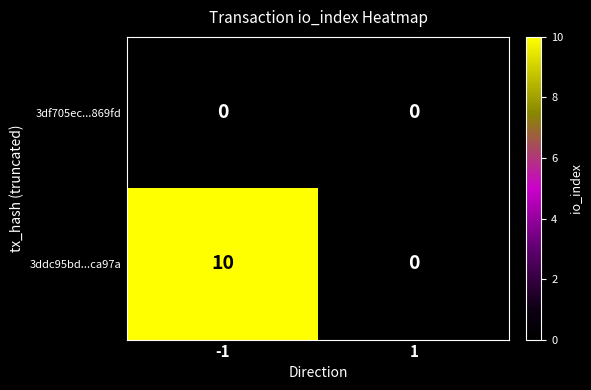

Reading right to left, list all the values displayed in this chart.

3df705ec...869fd: 0	0
3ddc95bd...ca97a: 0	10